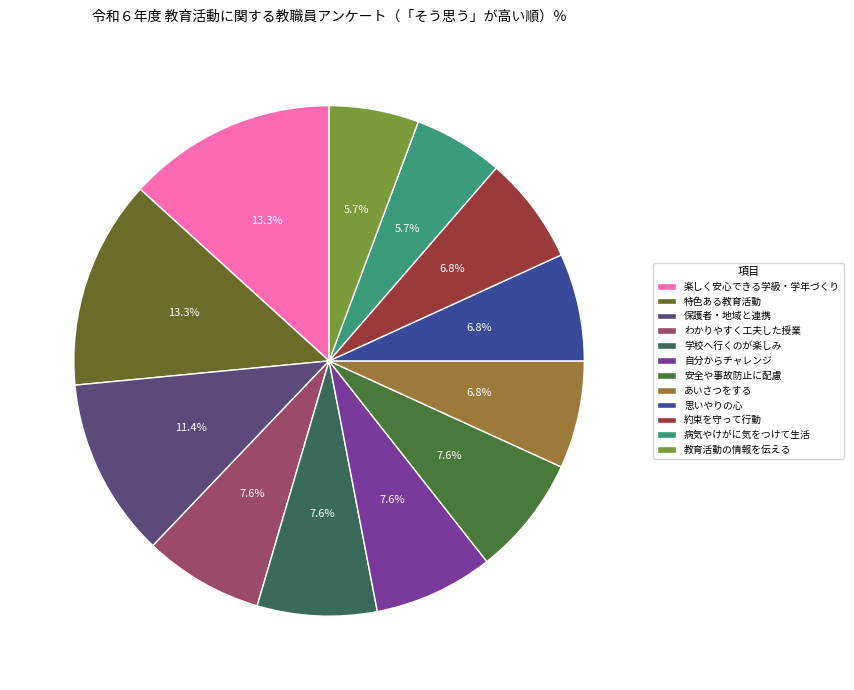

Rank the categories by value from lowest to highest.

病気やけがに気をつけて生活, 教育活動の情報を伝える, あいさつをする, 思いやりの心, 約束を守って行動, わかりやすく工夫した授業, 学校へ行くのが楽しみ, 自分からチャレンジ, 安全や事故防止に配慮, 保護者・地域と連携, 楽しく安心できる学級・学年づくり, 特色ある教育活動